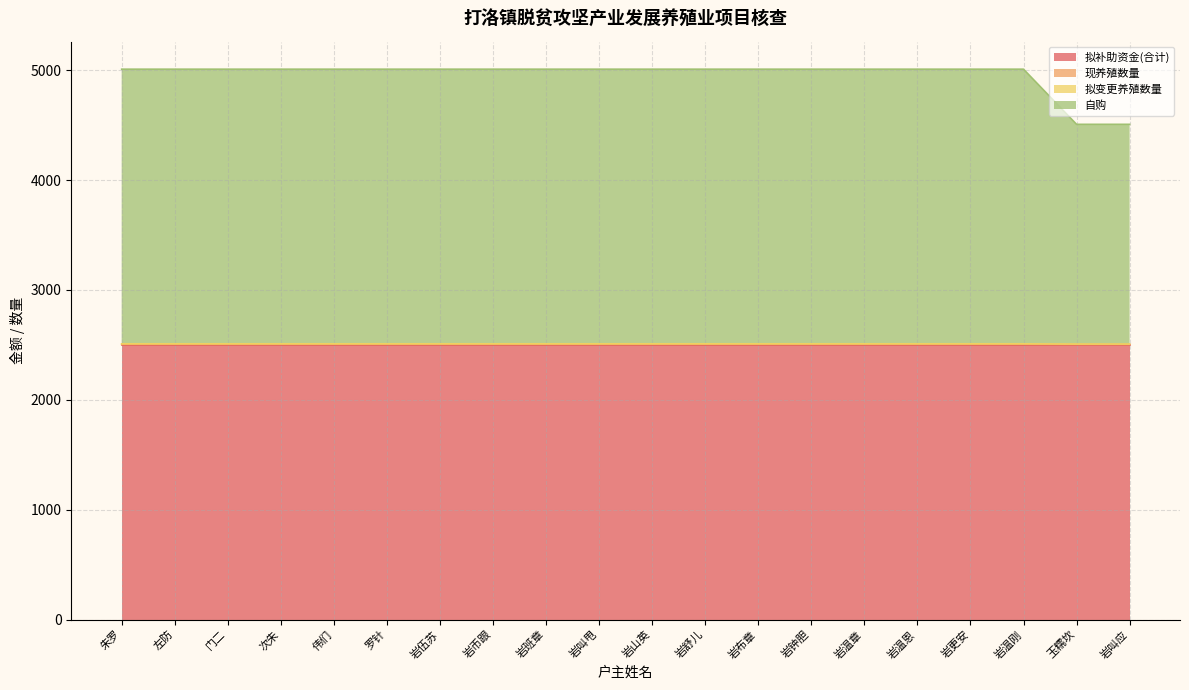

The value of 自购 at 左防 is 1626. True or false?

False